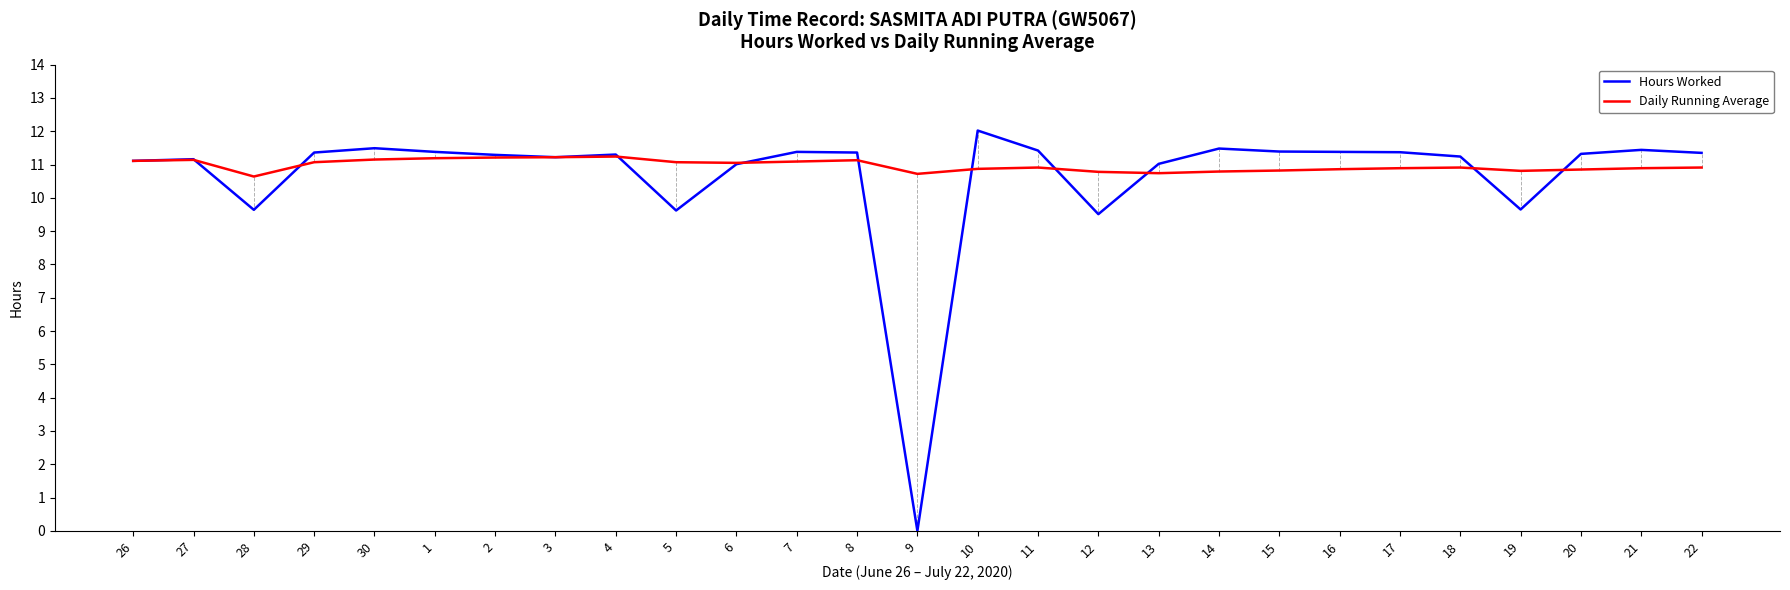

What is the spread (max minus min) of values at 18?

0.3